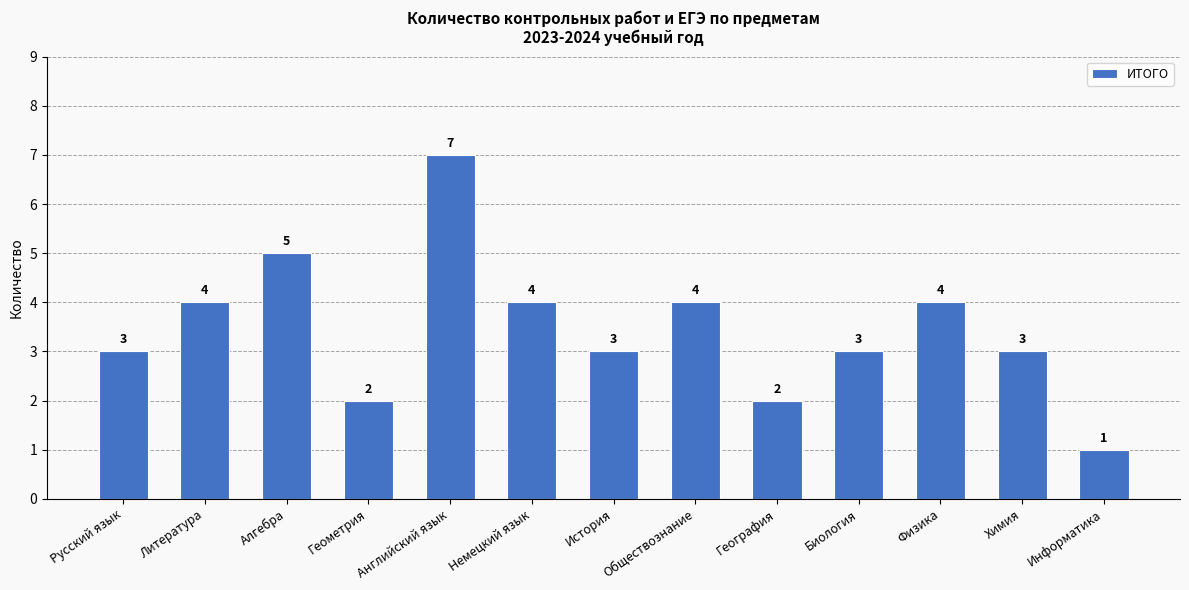

What is the difference between the maximum and minimum values?

6